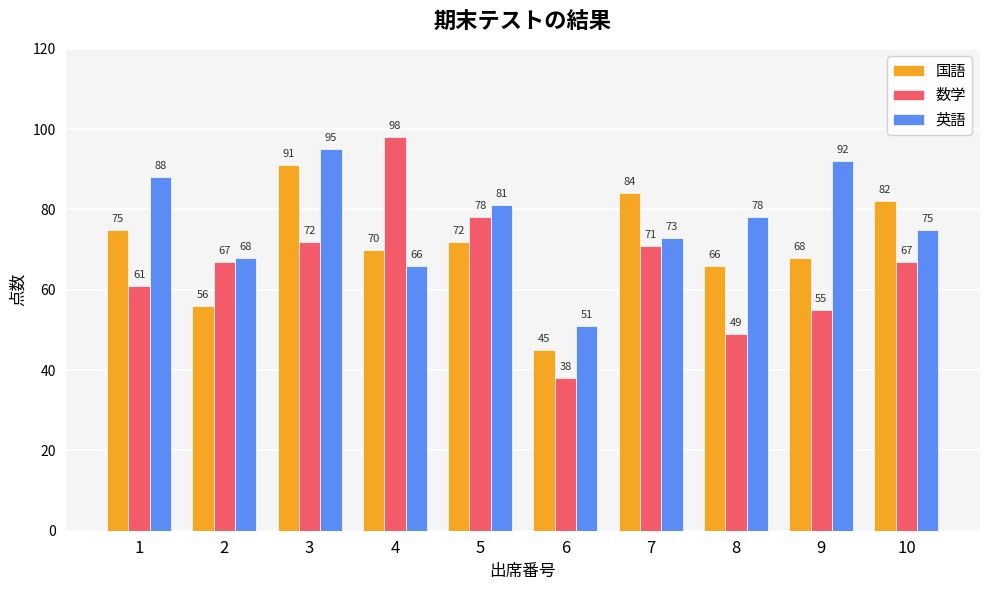

Reading right to left, transcribe all the data shown in this chart.

国語: 10=82	9=68	8=66	7=84	6=45	5=72	4=70	3=91	2=56	1=75
数学: 10=67	9=55	8=49	7=71	6=38	5=78	4=98	3=72	2=67	1=61
英語: 10=75	9=92	8=78	7=73	6=51	5=81	4=66	3=95	2=68	1=88